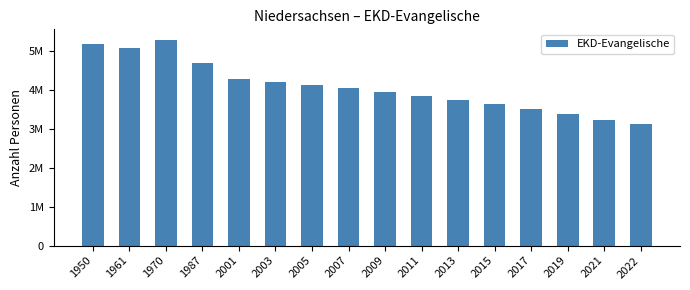

What is the value of the 6th bar from the left?

4186708